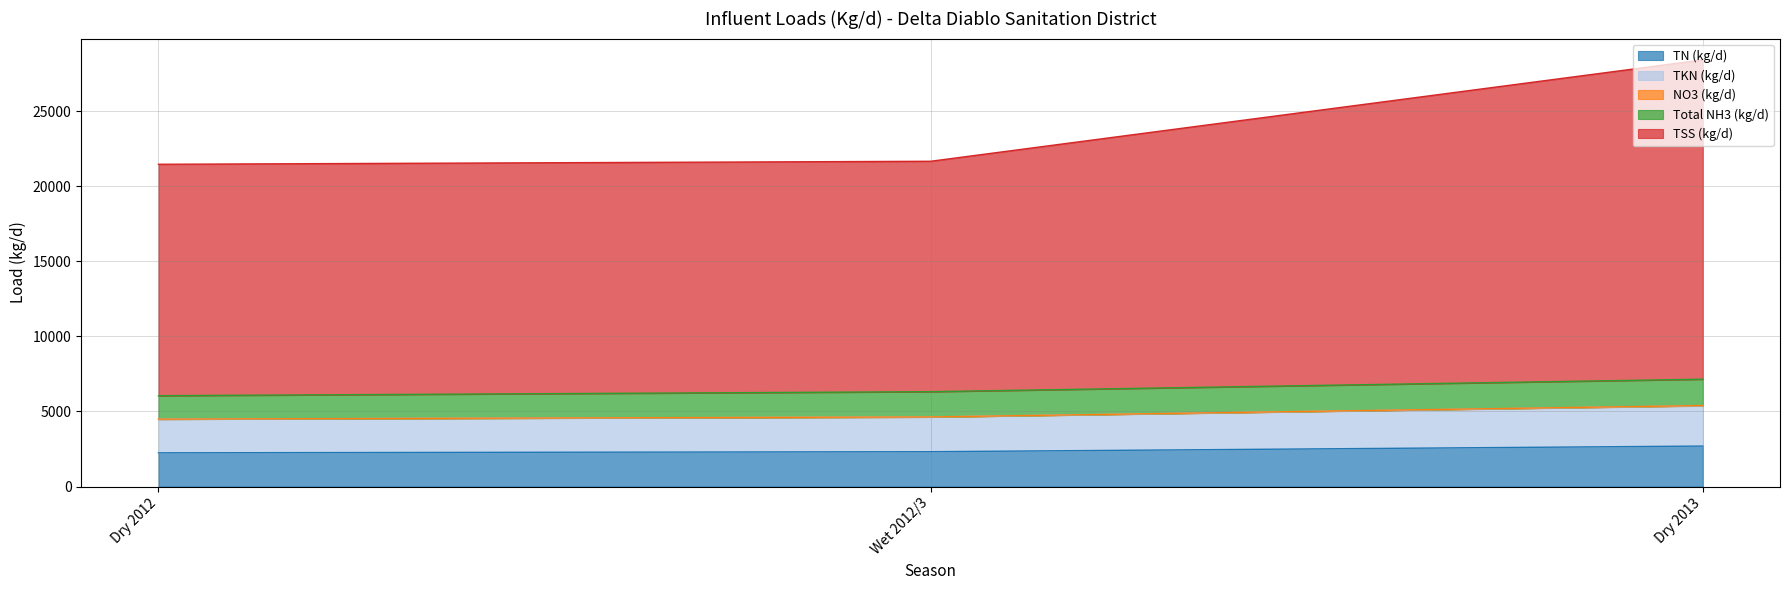

What is the lowest value of the TN (kg/d) series?

2245.8